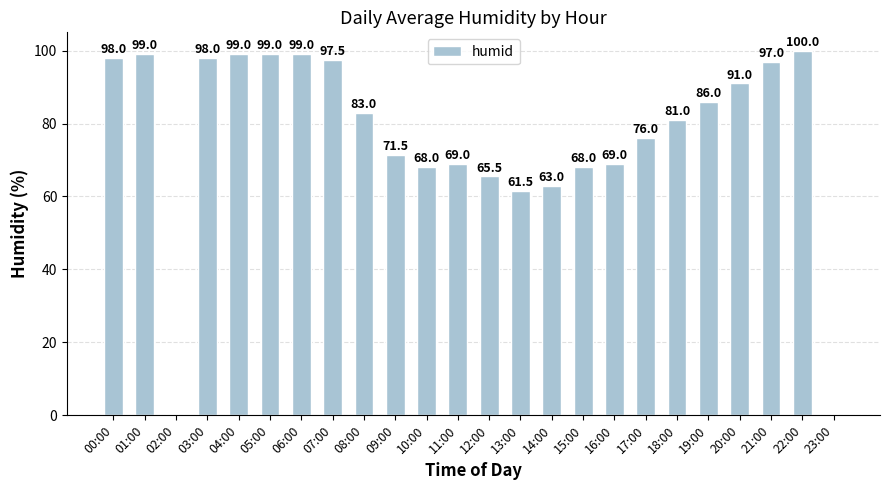

What is the sum of all values?

1839.0